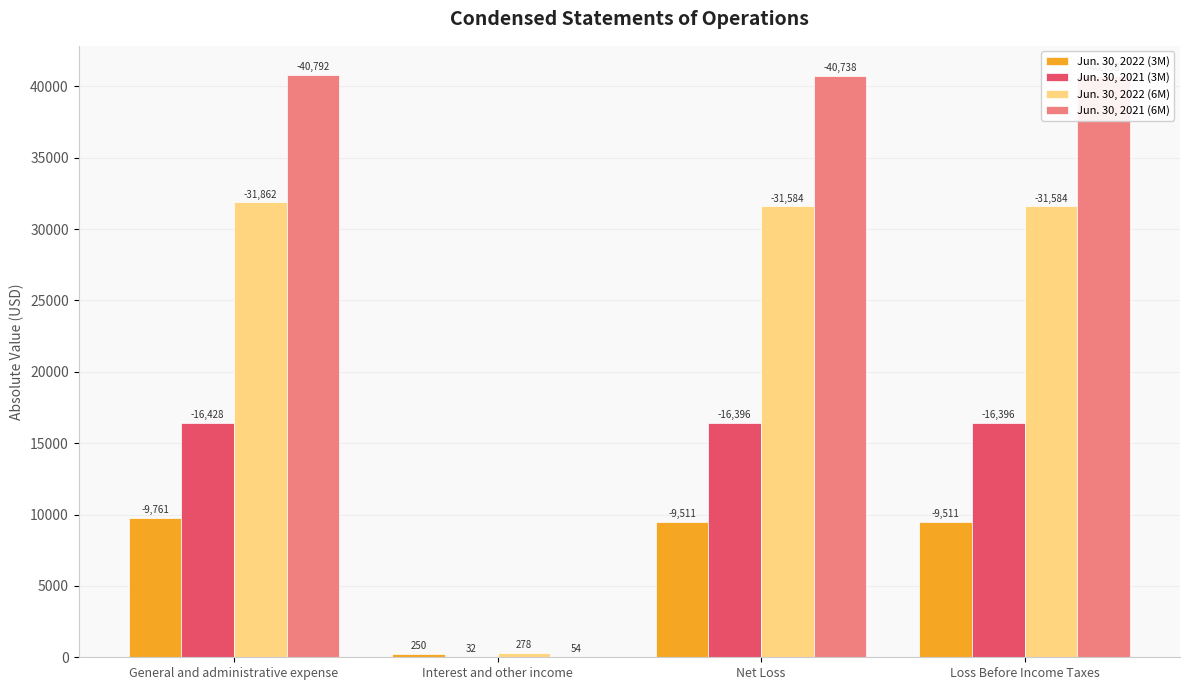

What is the total value across all series at General and administrative expense?

98843